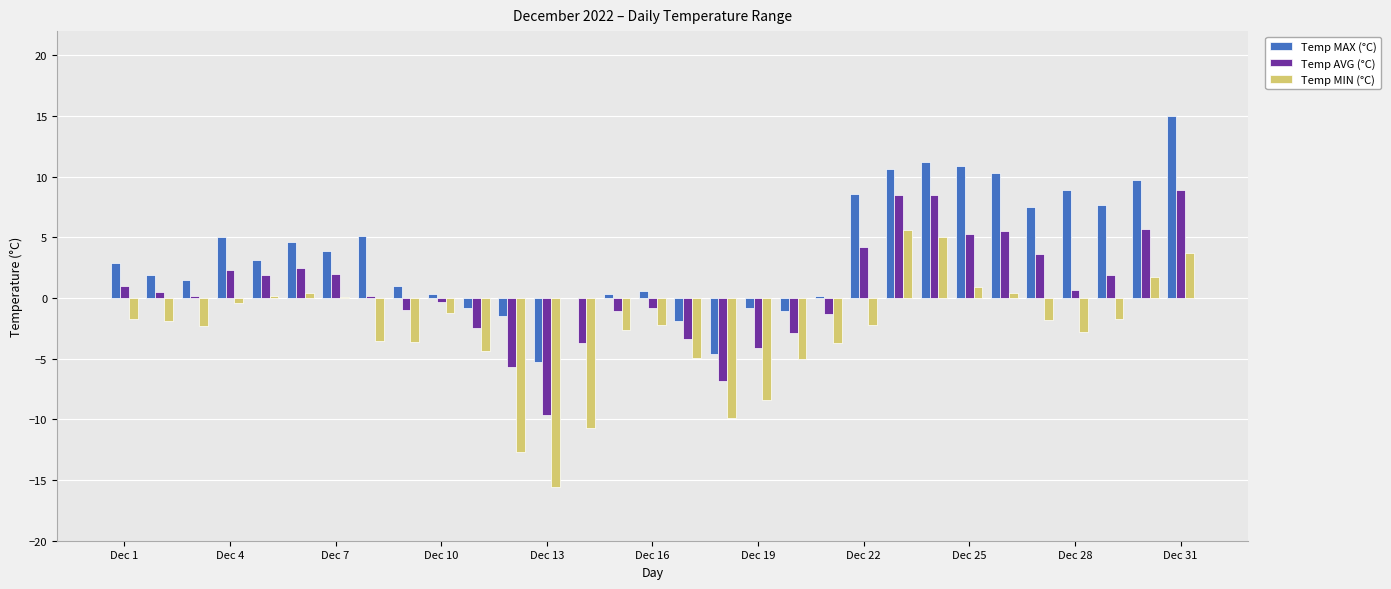

Which series has the largest total across all categories?

Temp MAX (°C)